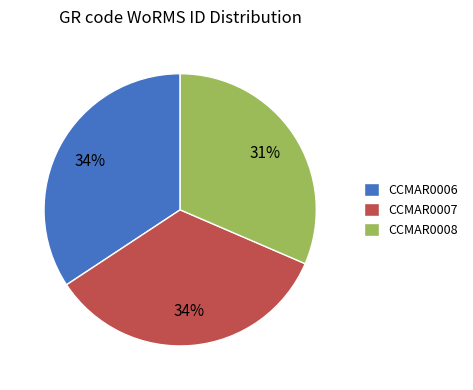

True or false: CCMAR0007 accounts for 49% of the total.

False